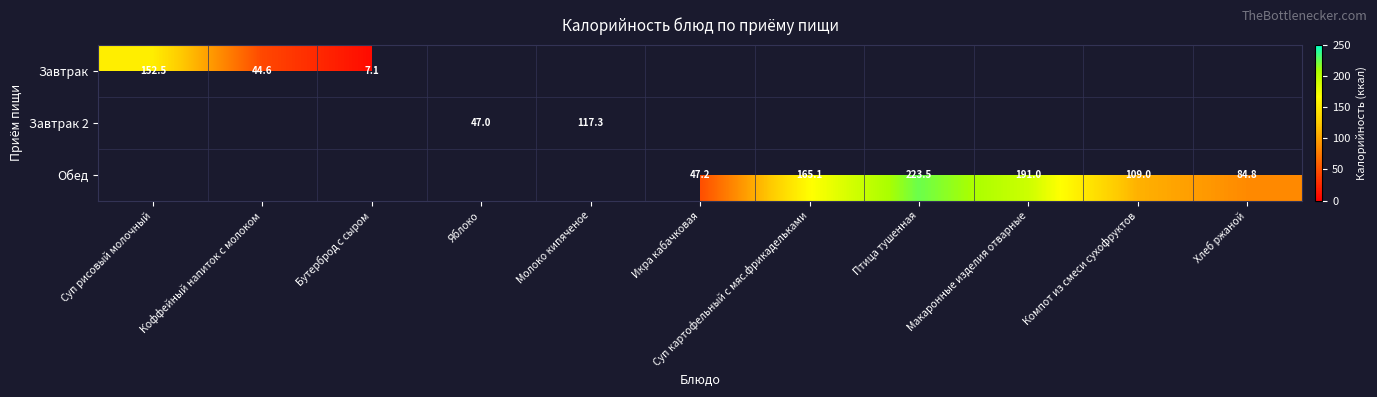

What is the total value across all series at Суп картофельный с мяс.фрикадельками?

165.1